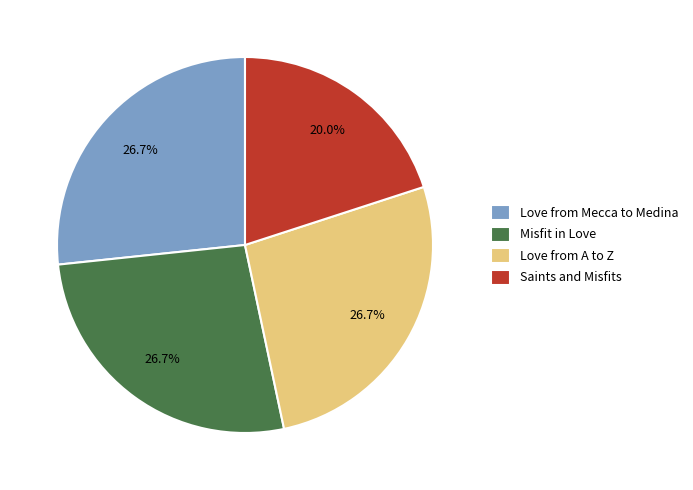

Which has a higher value, Love from Mecca to Medina or Saints and Misfits?

Love from Mecca to Medina